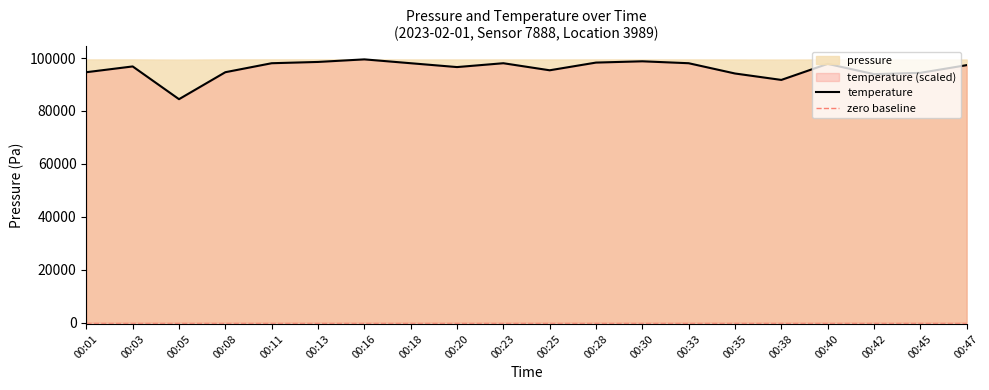

Reading left to right, extract all data points from this chart.

00:01=94649.1	00:03=96833.3	00:05=84456.2	00:08=94649.1	00:11=98046.8	00:13=98532.2	00:16=99502.9	00:18=98046.8	00:20=96590.7	00:23=98046.8	00:25=95377.2	00:28=98289.5	00:30=98774.9	00:33=98046.8	00:35=94163.8	00:38=91736.9	00:40=97804.1	00:42=93921.1	00:45=94406.4	00:47=97318.7